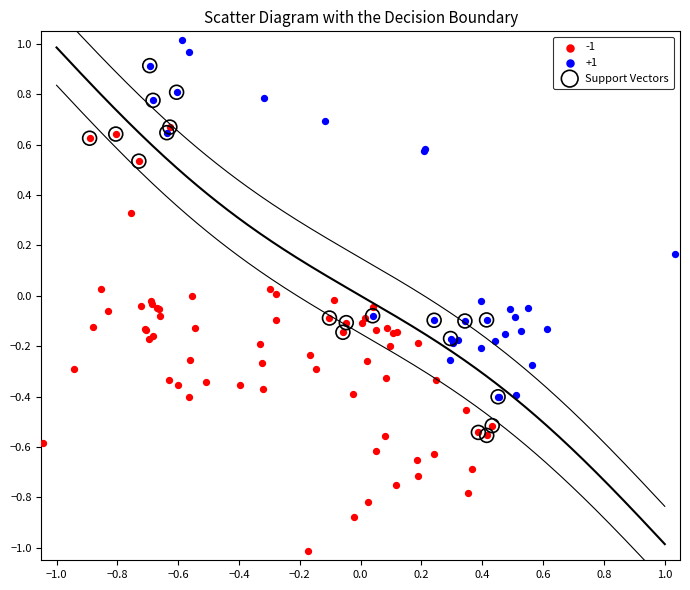

Which series reaches the maximum Y coordinate?

+1